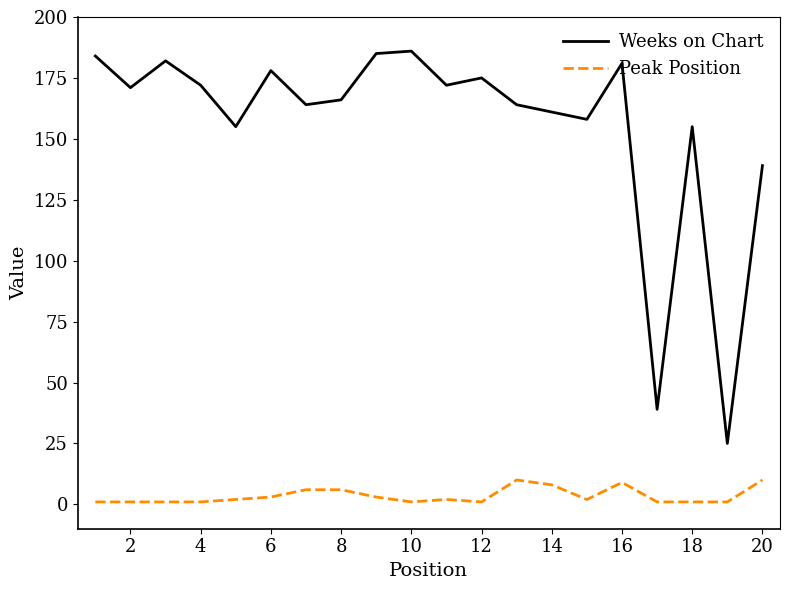

Rank the series by their average value, from highest to lowest.

Weeks on Chart, Peak Position